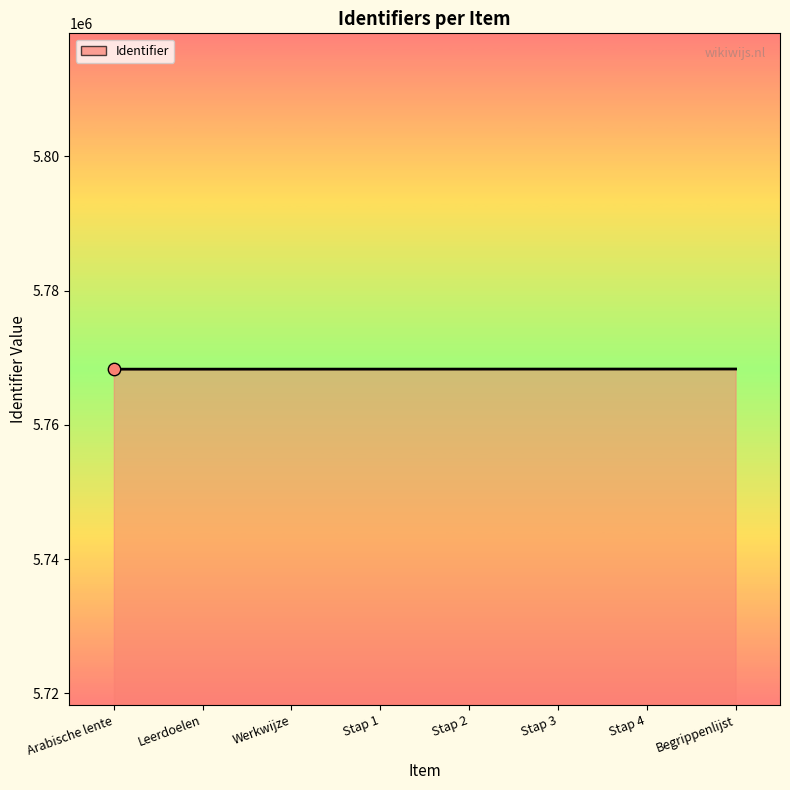

What is the ratio of the value at Stap 3 to the value at Stap 4?

1.0